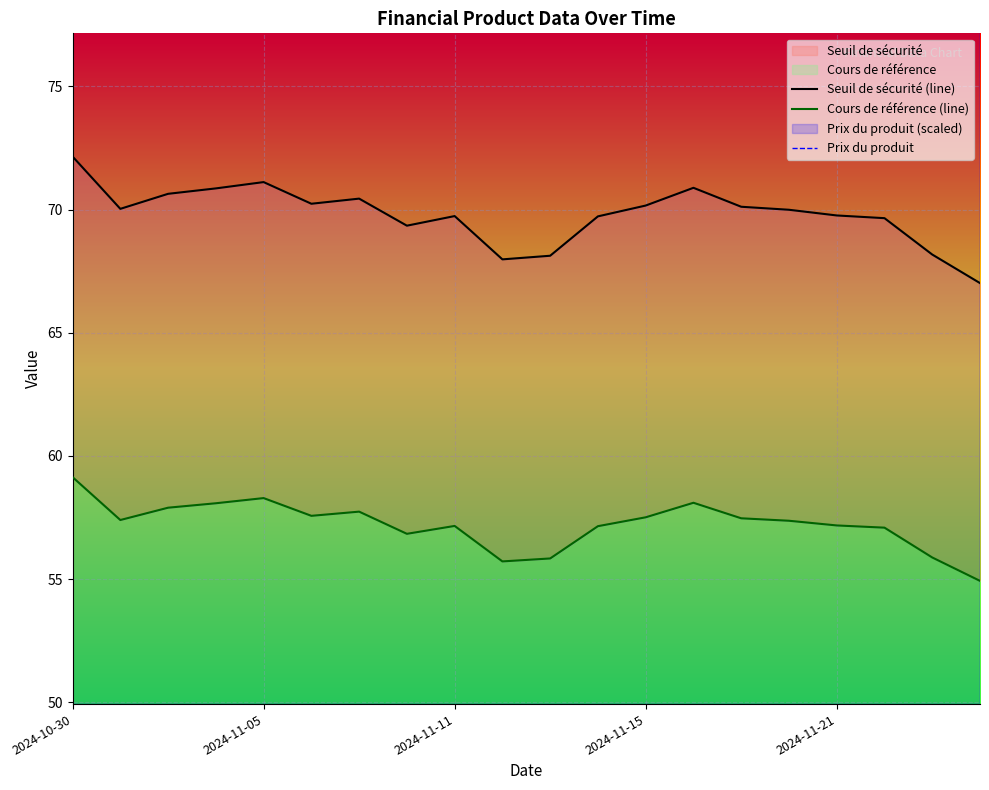

What is the difference between the second highest and second lowest values in the Cours de référence (line) series?

2.6